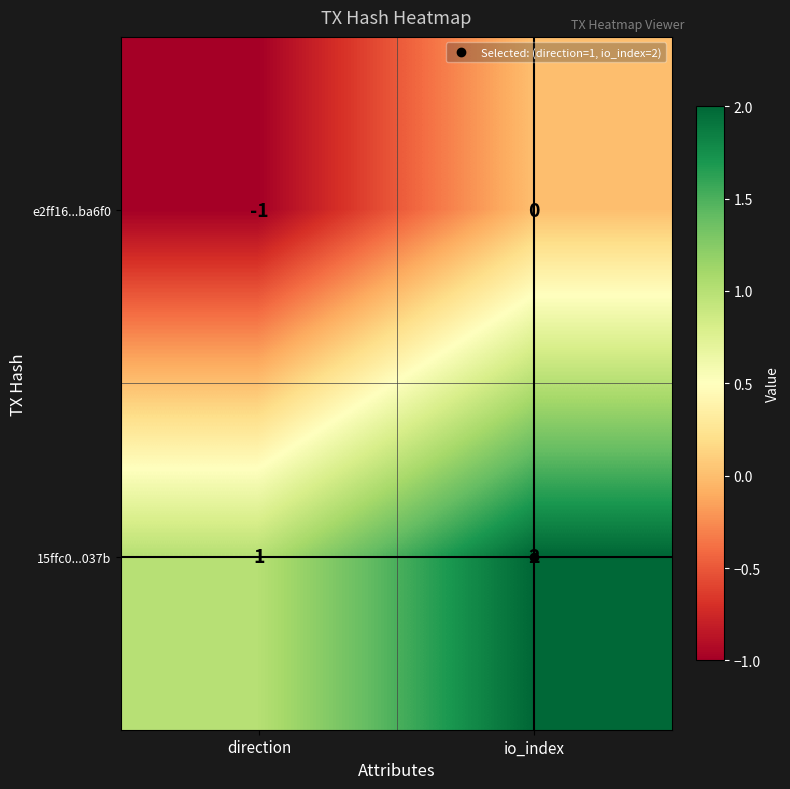

List the series in order of their overall mean, lowest first.

e2ff16...ba6f0, 15ffc0...037b